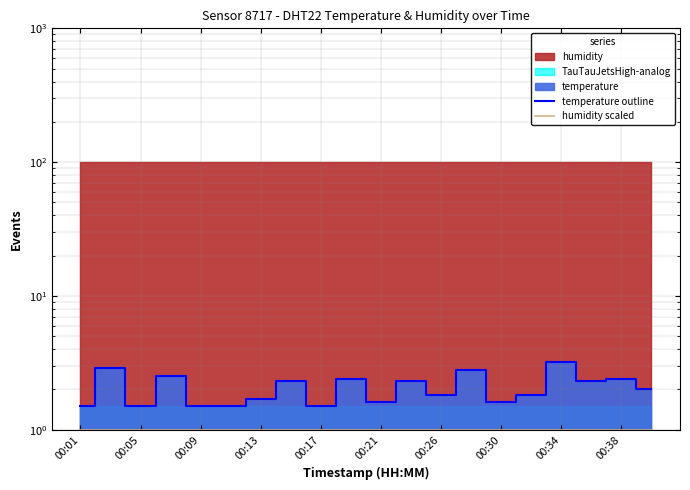

What is the value of the humidity scaled point at the 8th from the left?

1.0